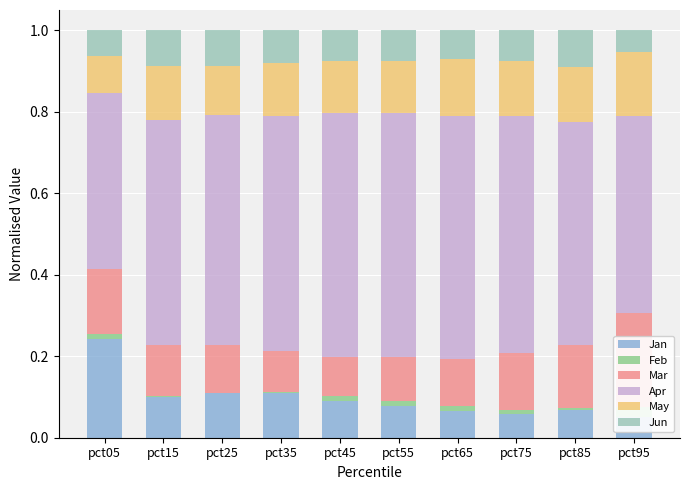

What is the highest value of the Jun series?

0.1